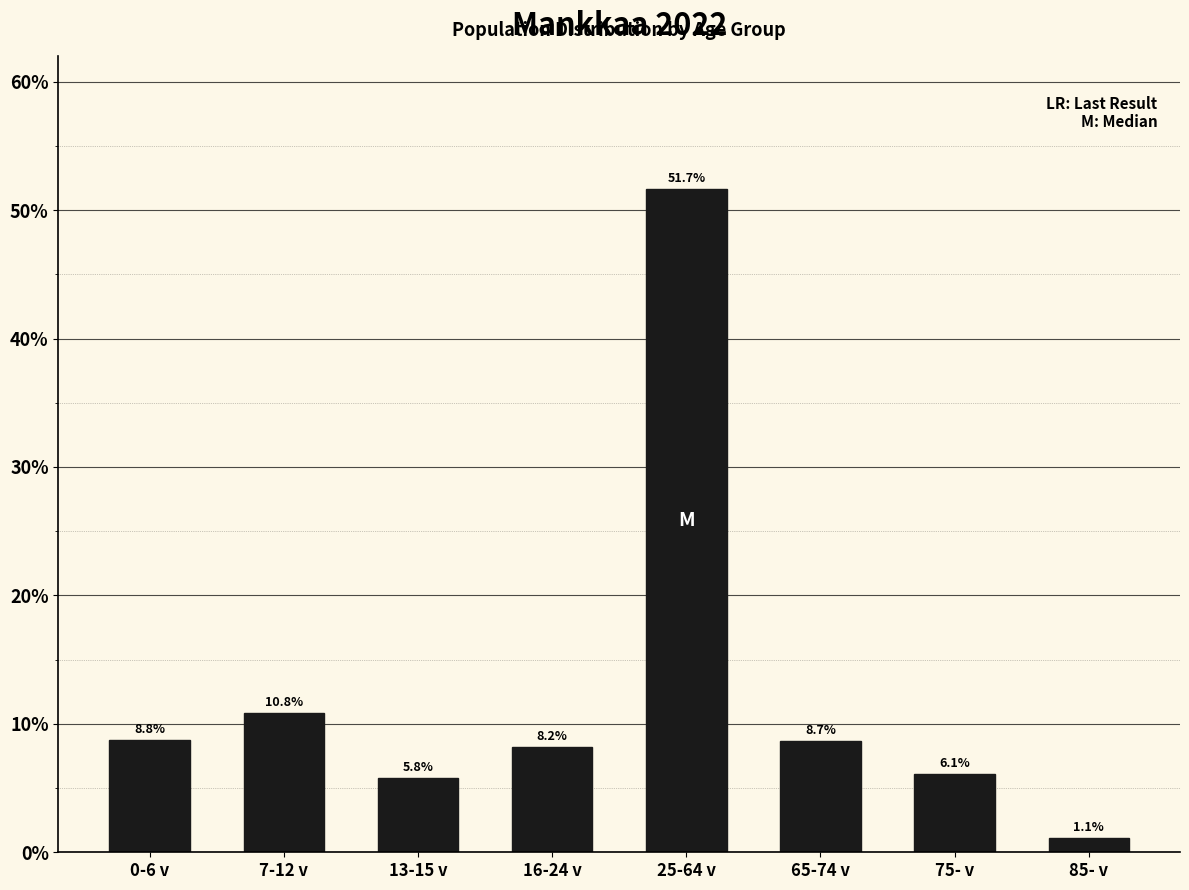

Reading left to right, transcribe all the data shown in this chart.

0-6 v=8.8	7-12 v=10.8	13-15 v=5.8	16-24 v=8.2	25-64 v=51.7	65-74 v=8.7	75- v=6.1	85- v=1.1